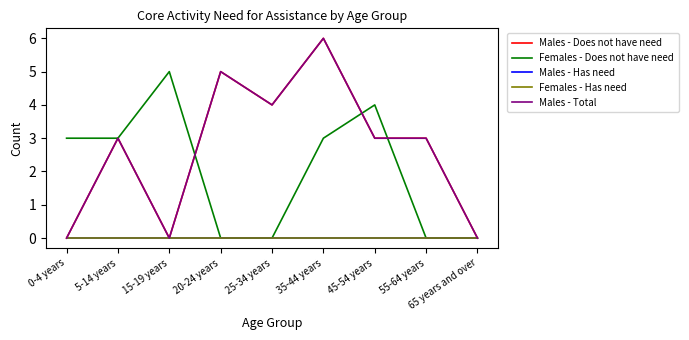

What value does the Males - Does not have need series have at 5-14 years?

3